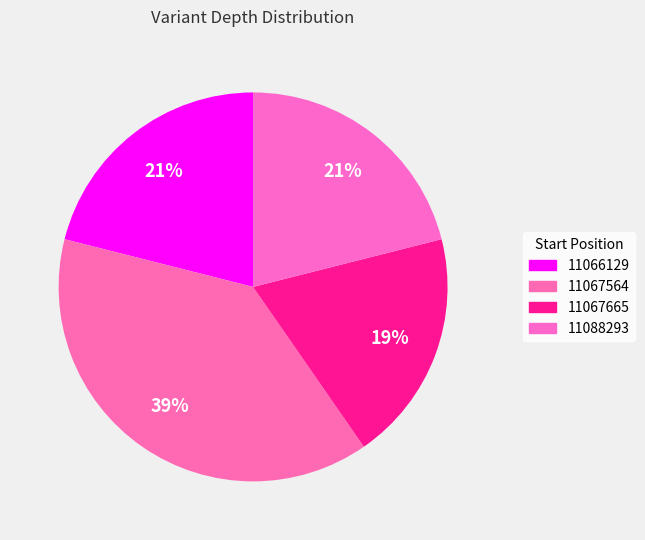

Which category has the biggest portion of the pie?

11067564